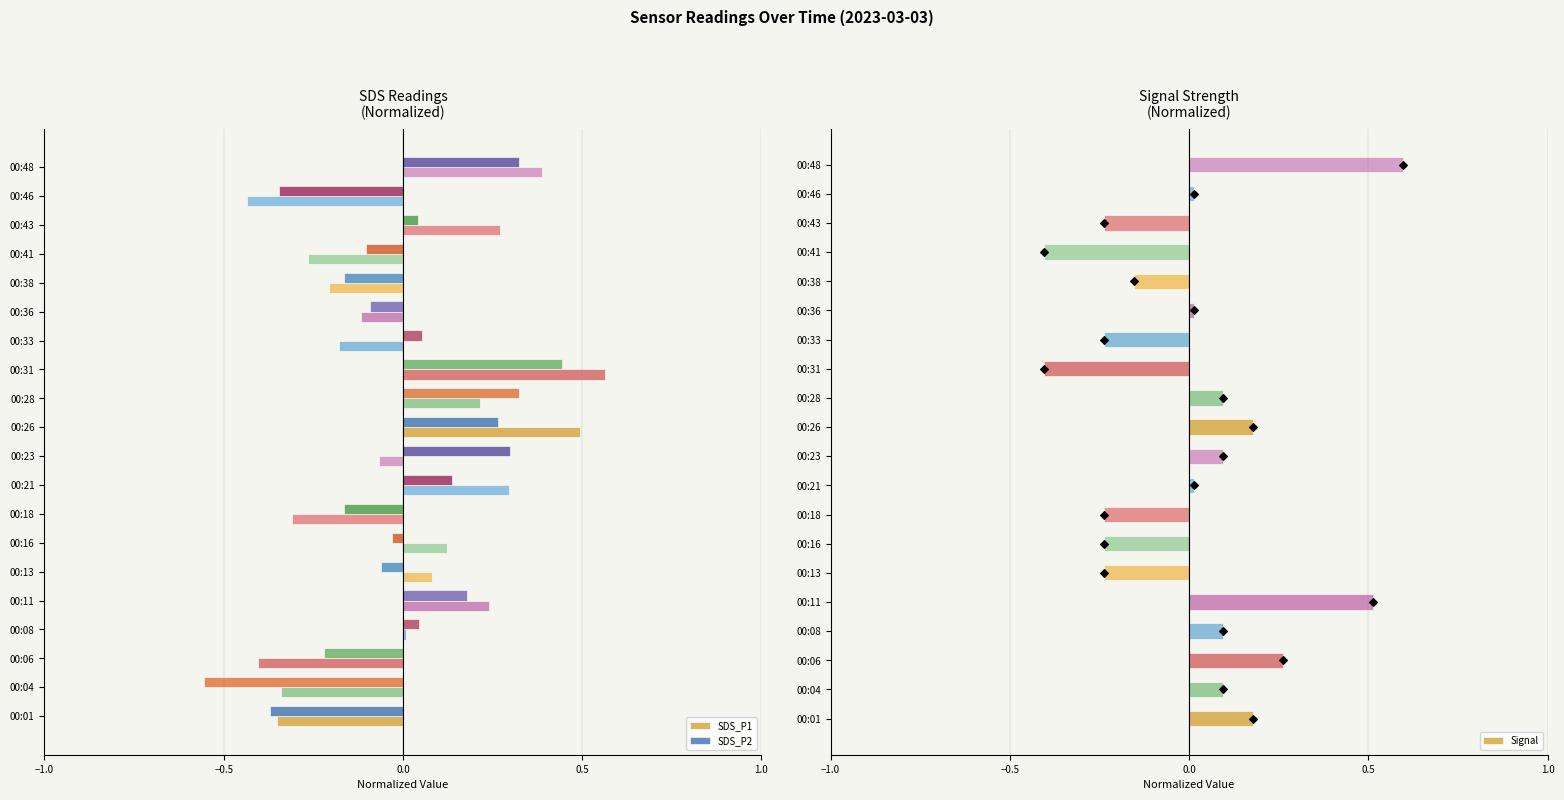

Which series has the largest Y range (max minus min)?

SDS_P1